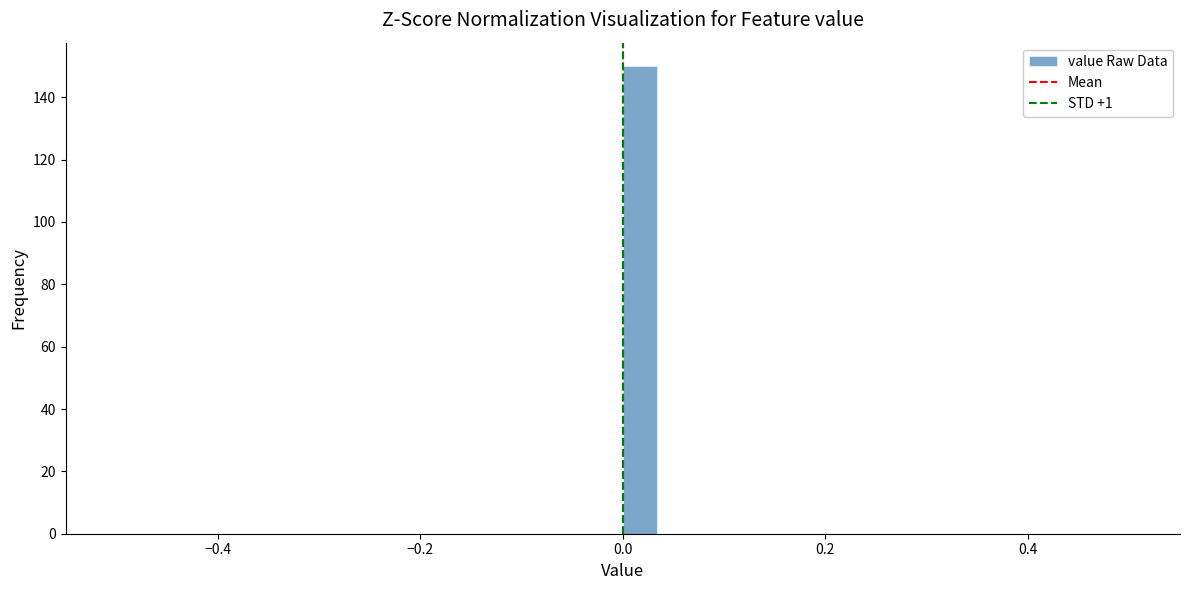

Read against the x-axis, roughly where is the centre of the tallest bar?

0.02